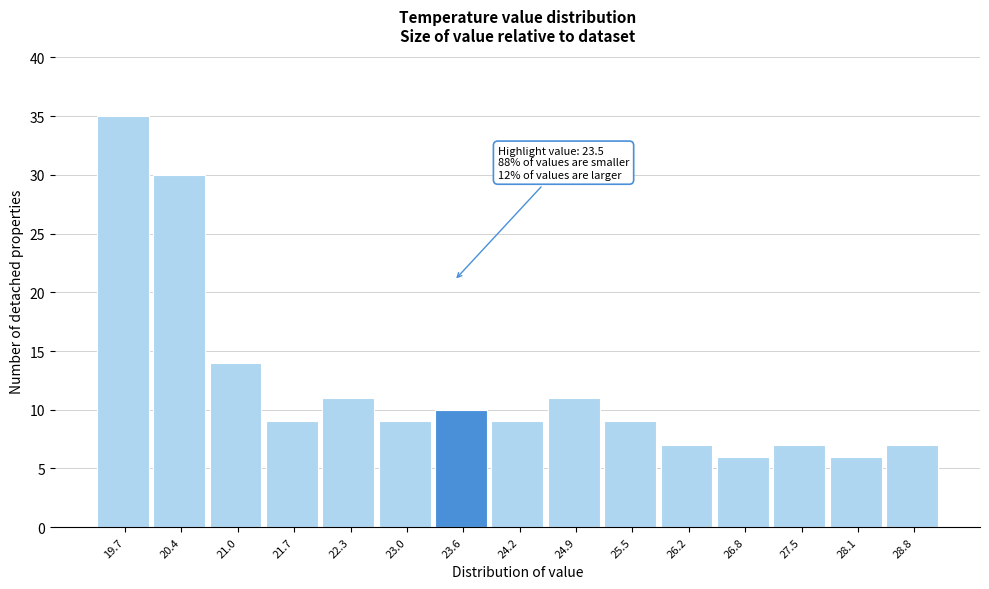

Which range on the x-axis has the tallest bar?

19.4 to 20.0